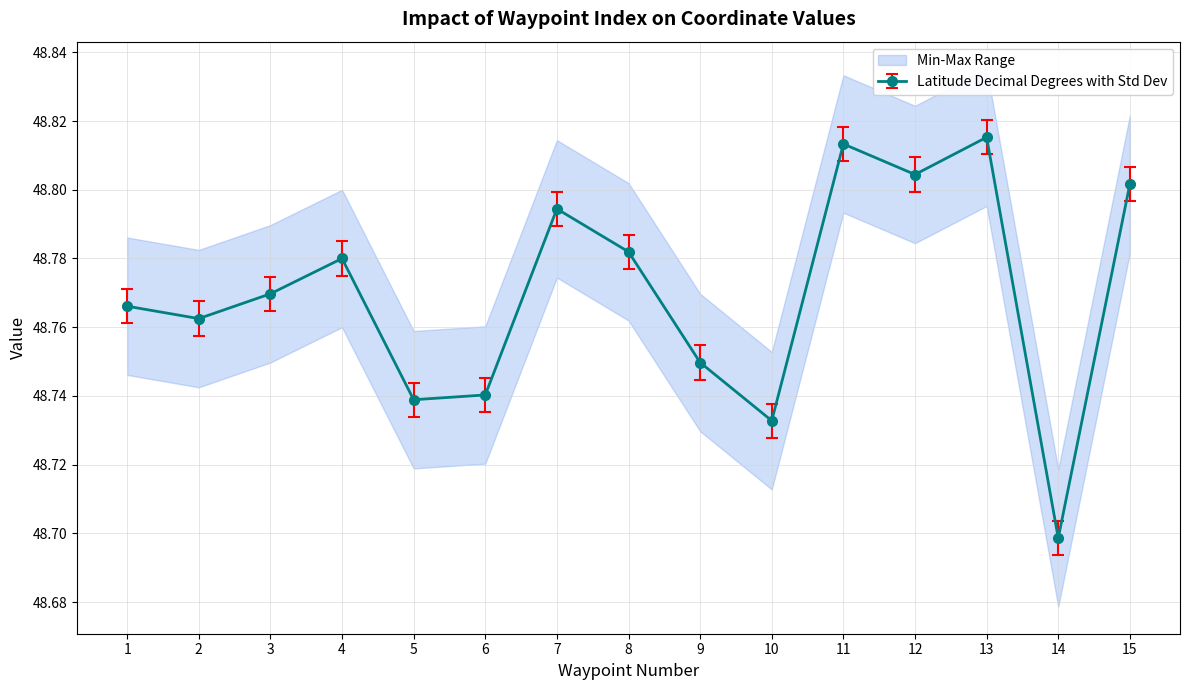

At which category does Latitude Decimal Degrees with Std Dev reach its first local peak?

4